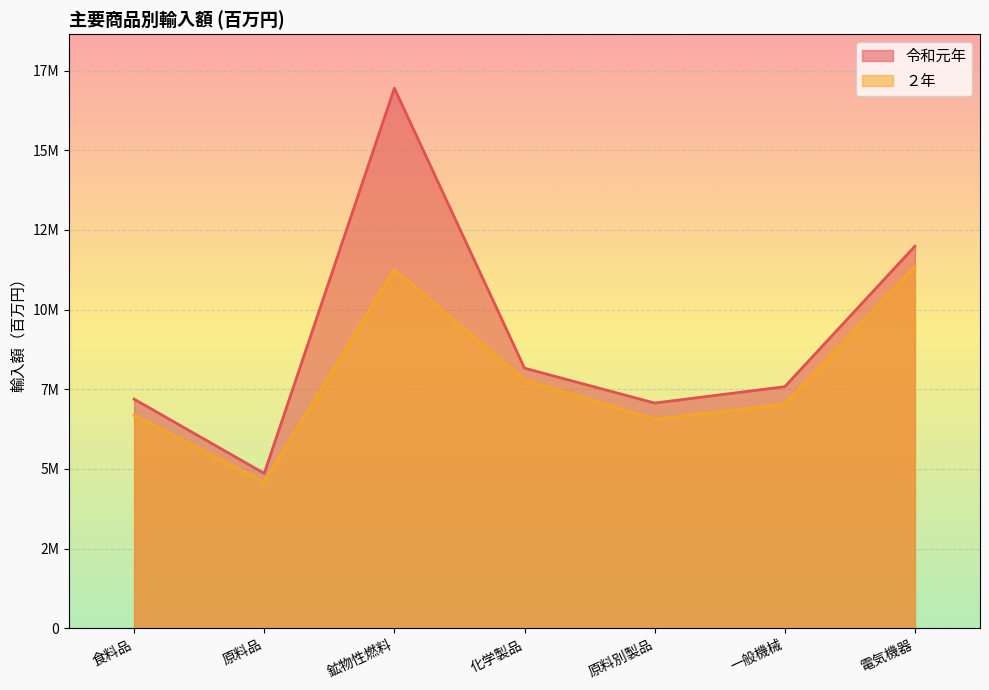

Count the number of categories in the chart.

7